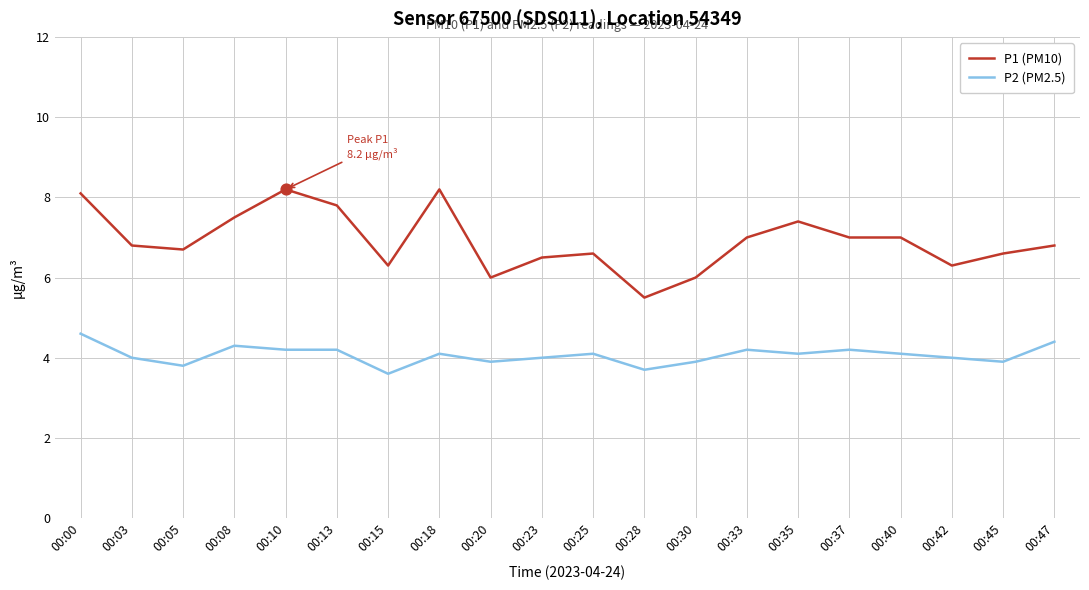

Which series changed the most between 00:15 and 00:37?

P1 (PM10)